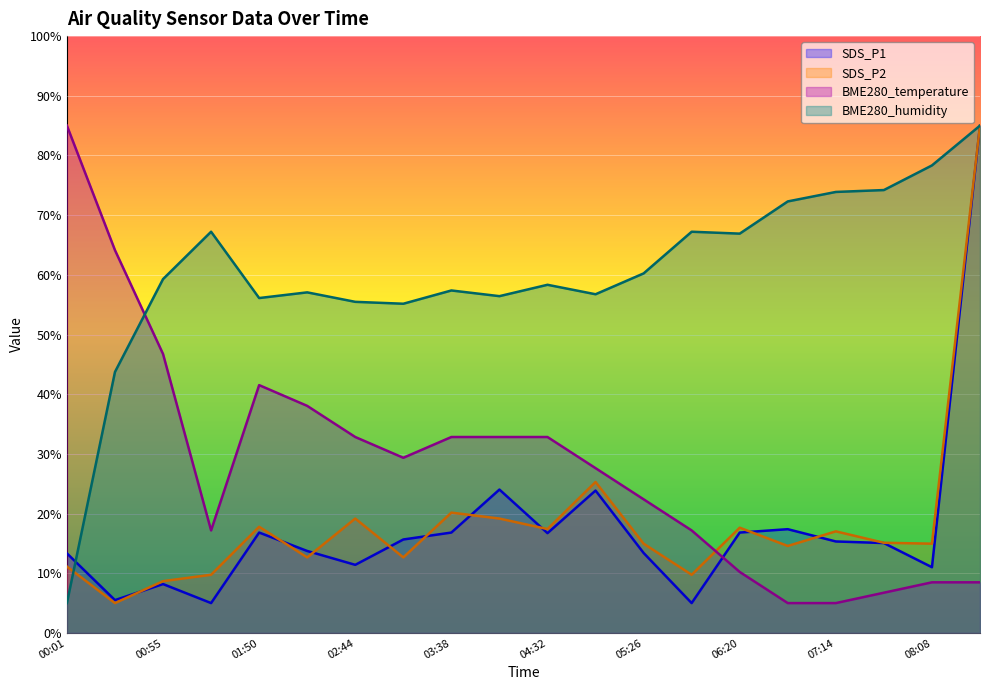

Between 07:14 and 08:35, which is larger?

08:35